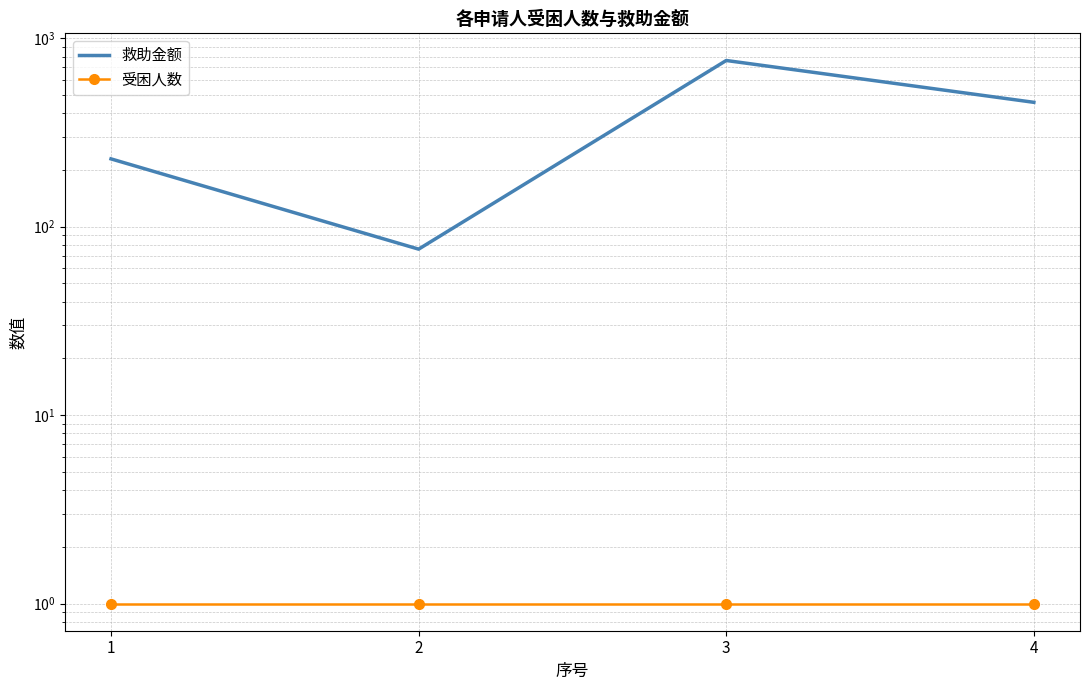

What is the average value of the 救助金额 series?

381